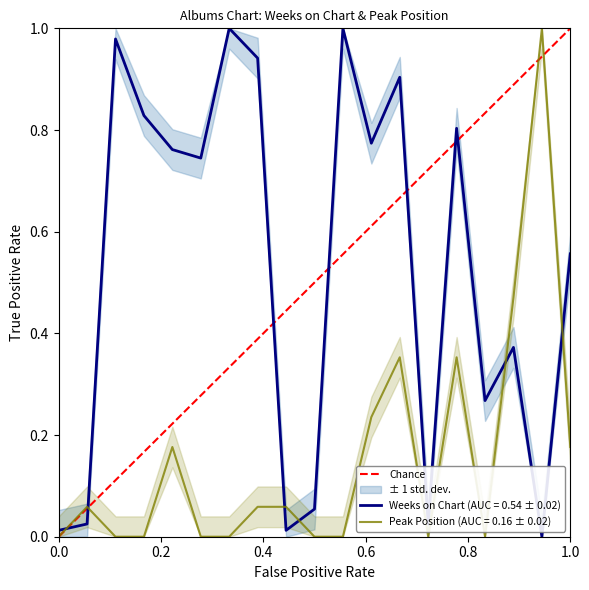

The value of Weeks on Chart (AUC = 0.54 ± 0.02) at 1.0 is 0.2. True or false?

False